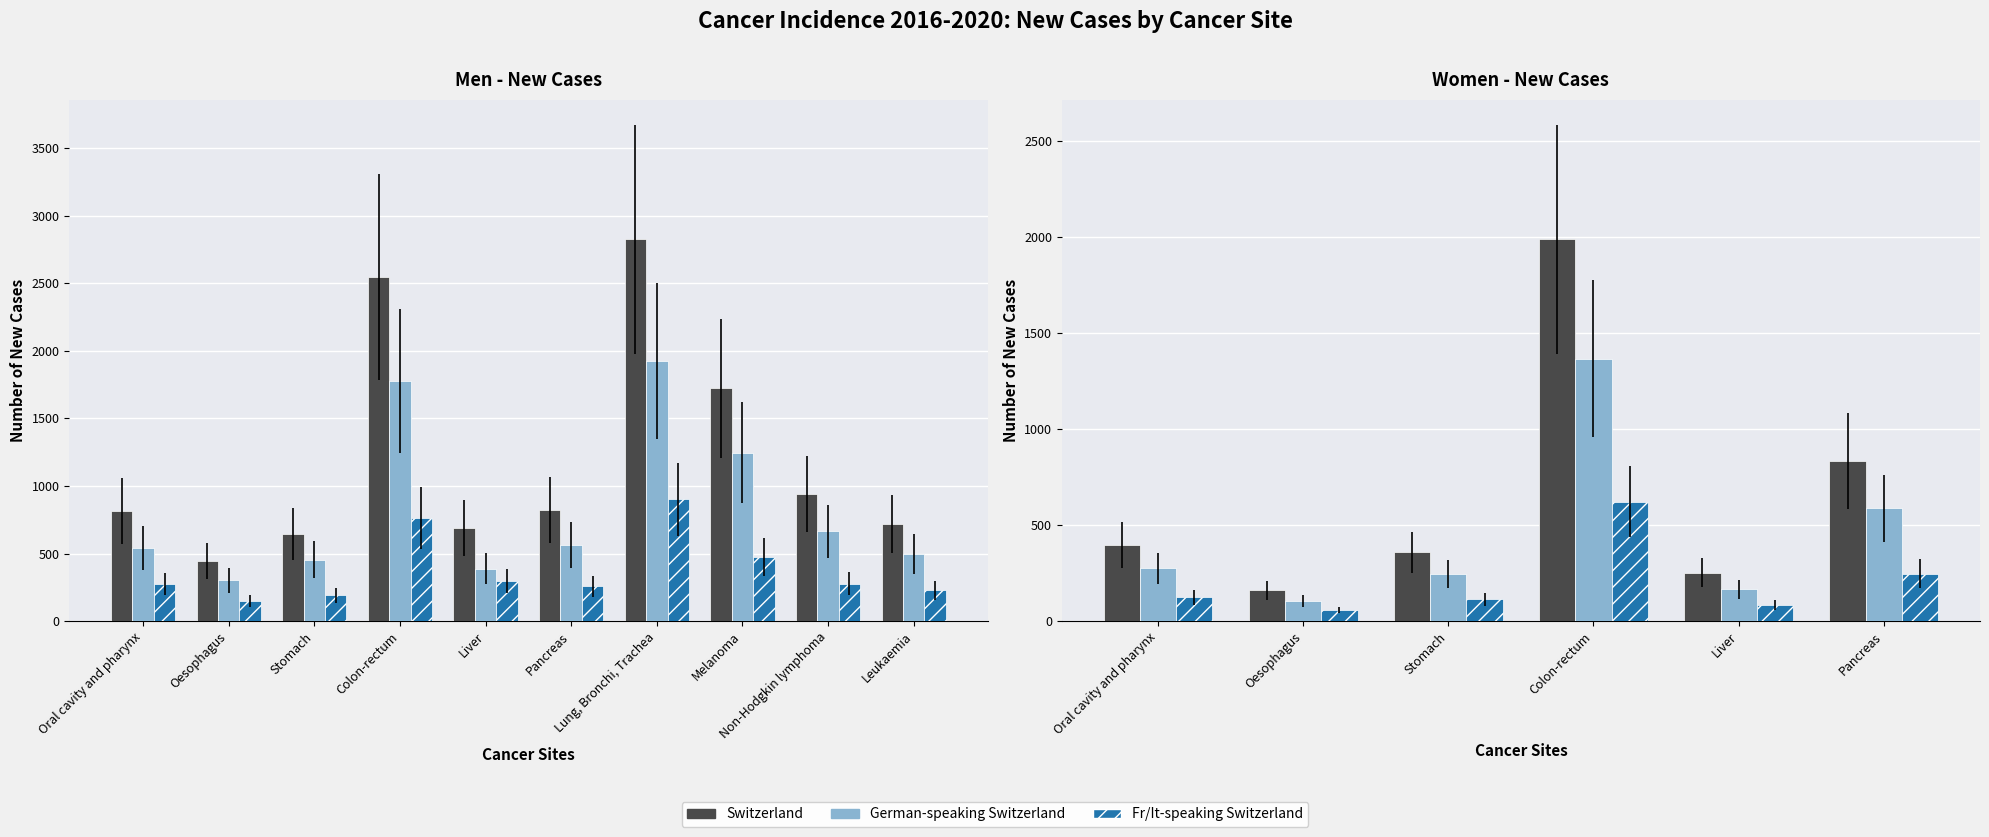

Count the number of categories in the chart.

6